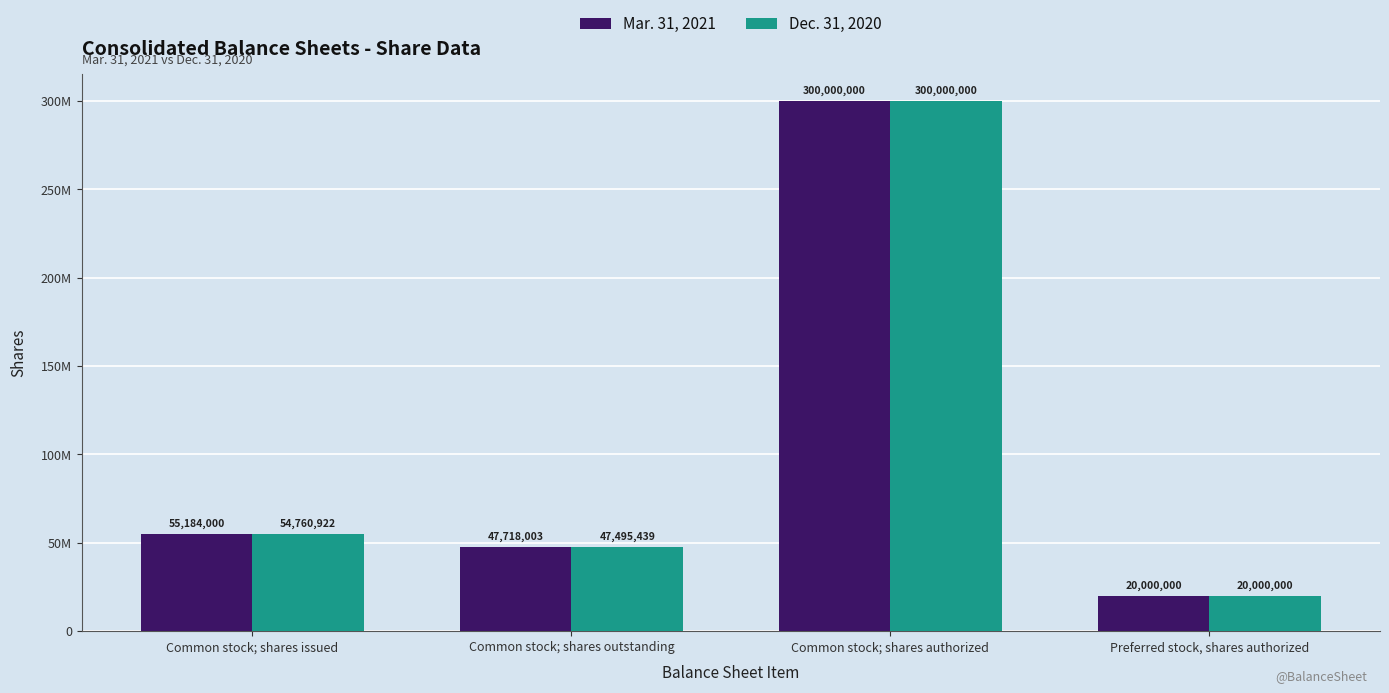

What are all the series names shown in the legend?

Mar. 31, 2021, Dec. 31, 2020